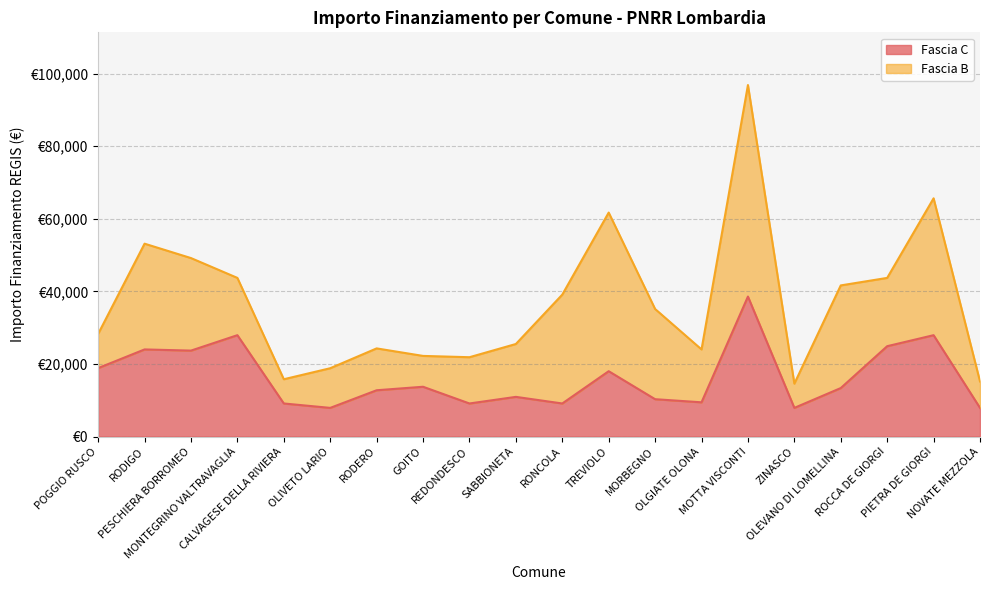

What is the label of the 10th point from the right?

RONCOLA